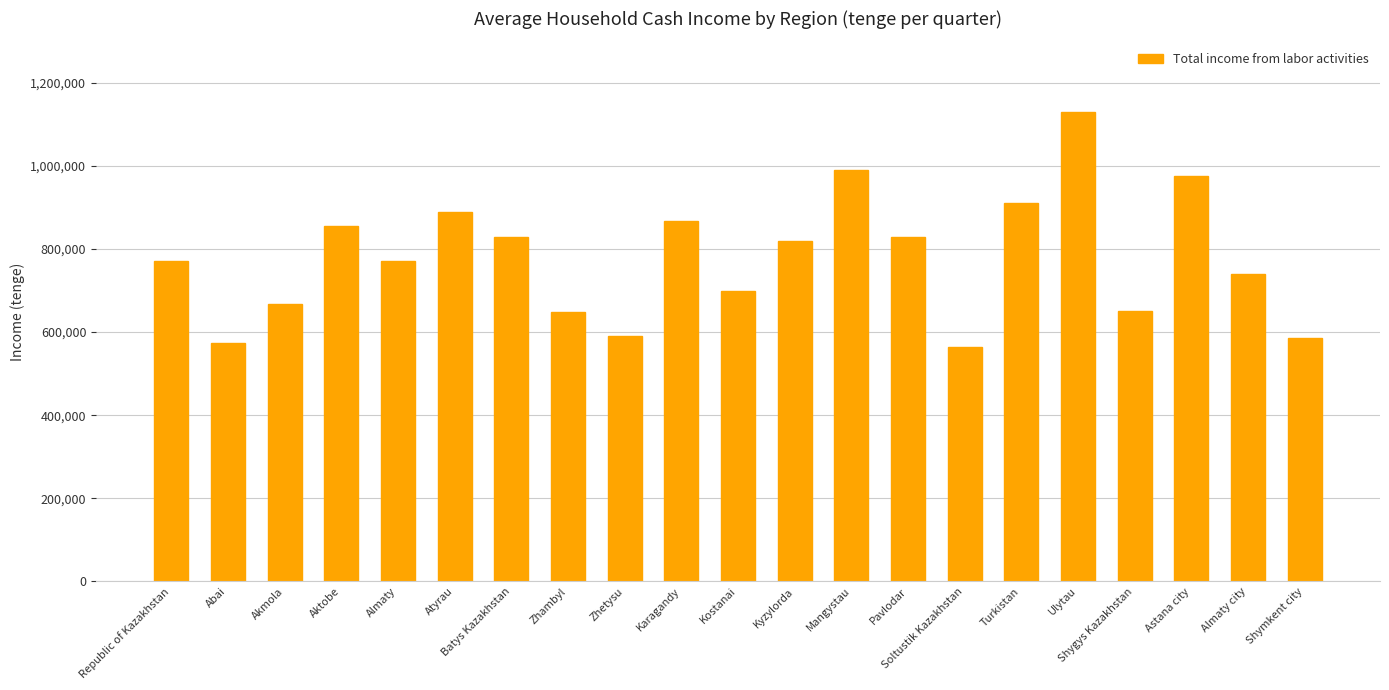

What is the difference between the maximum and minimum values?

565196